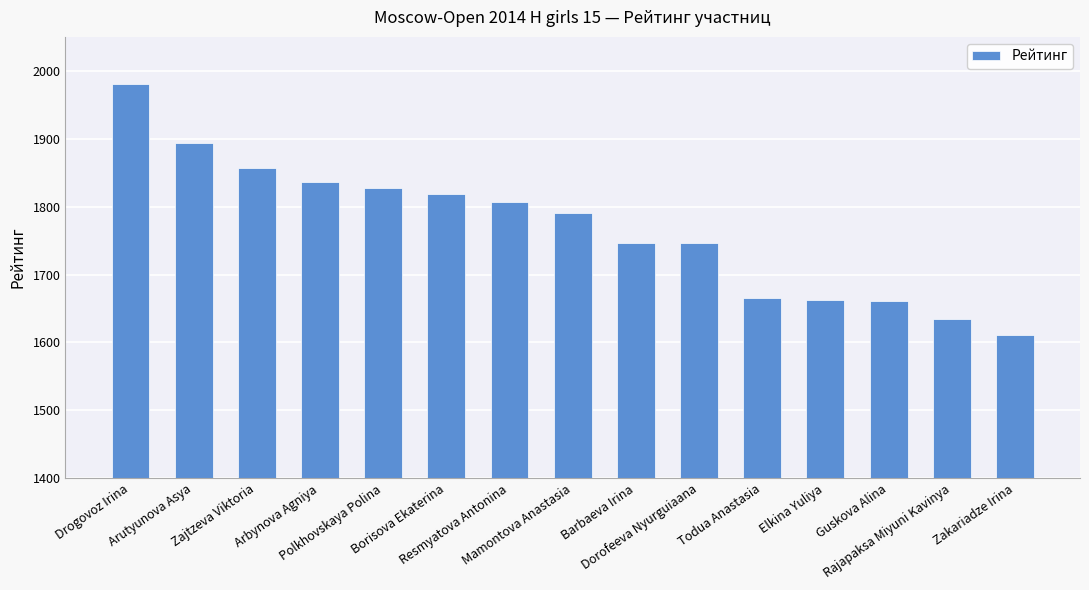

Which category has the highest value across all series?

Drogovoz Irina